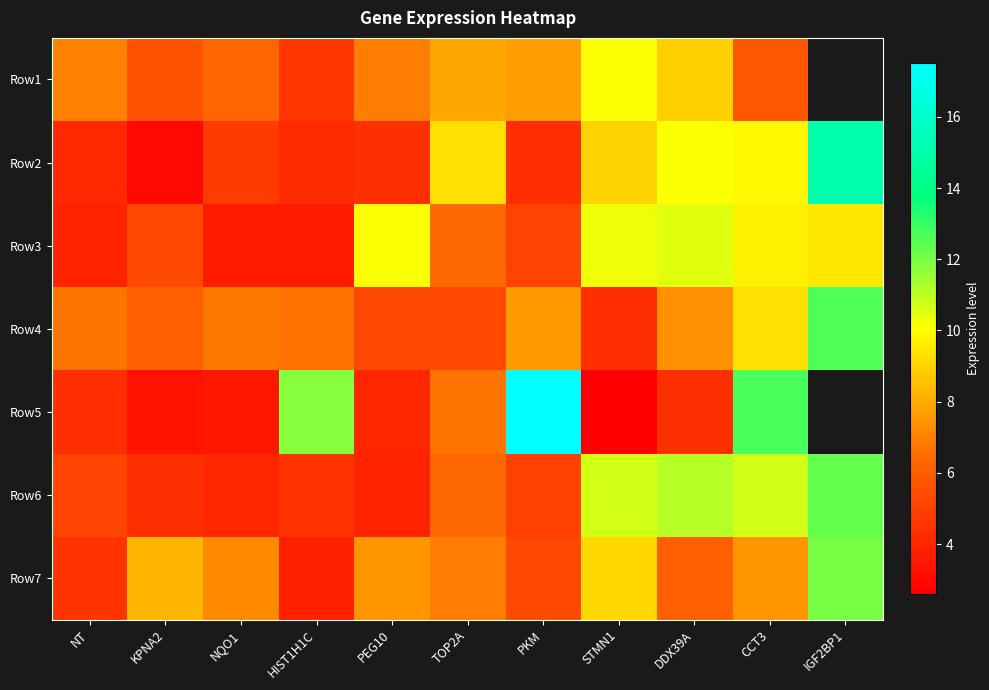

The Row4 series shows 12.3 at DDX39A. True or false?

False